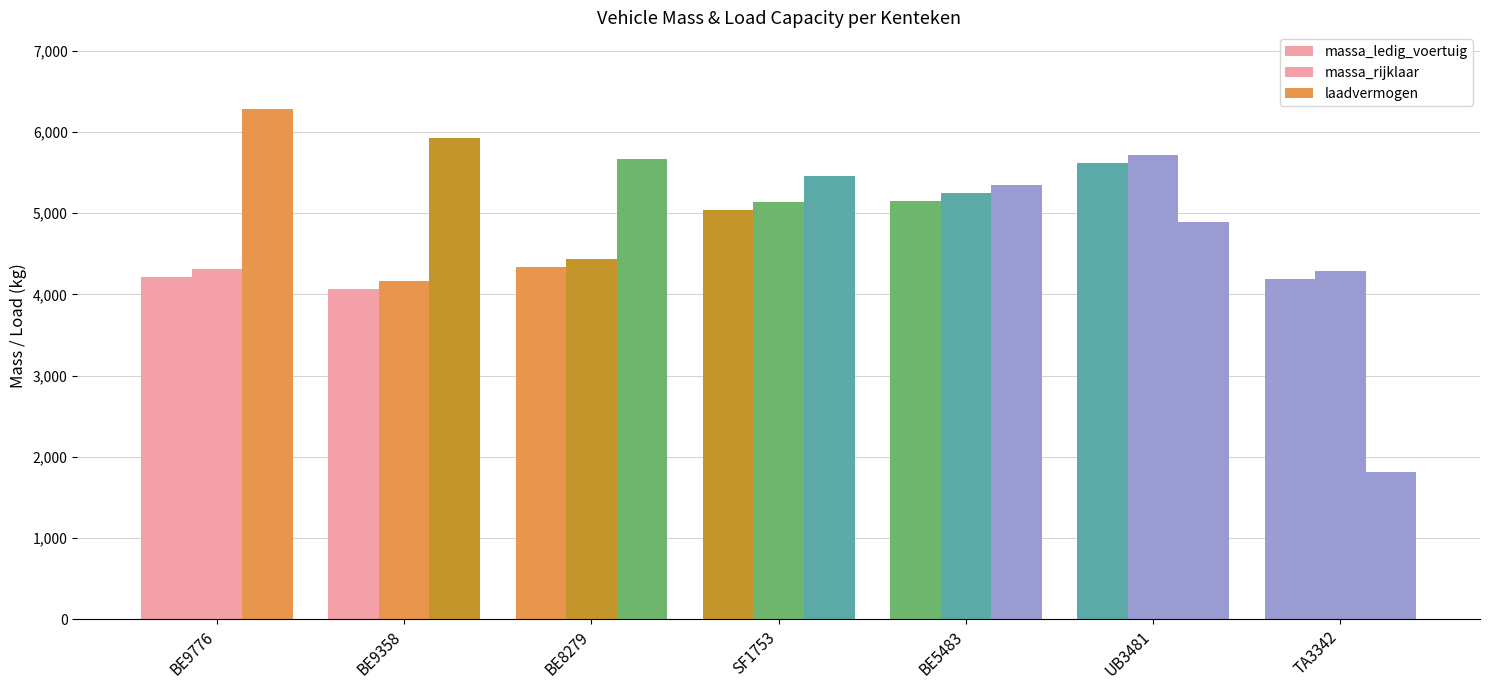

The massa_ledig_voertuig series shows 1277 at UB3481. True or false?

False